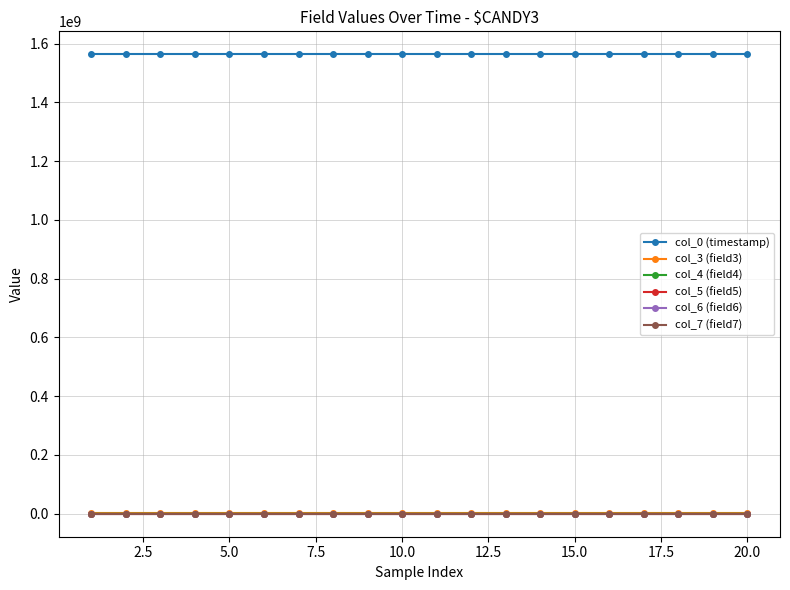

How many categories are shown in the chart?

20